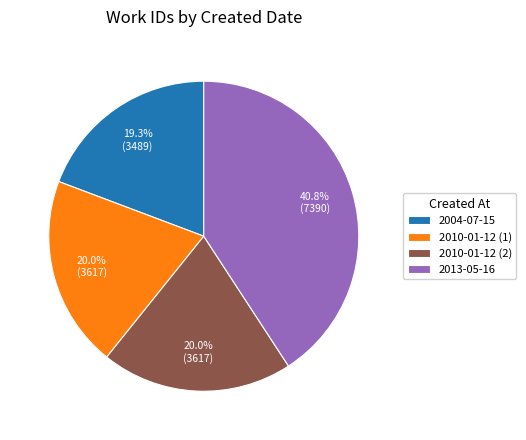

Does 2013-05-16 represent more than half of the total?

No